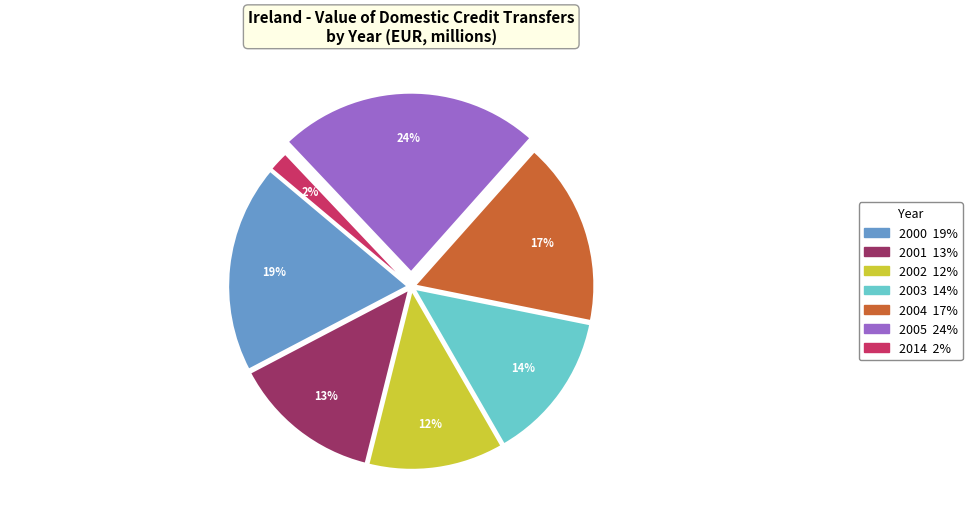

Between 2001 and 2004, which is larger?

2004